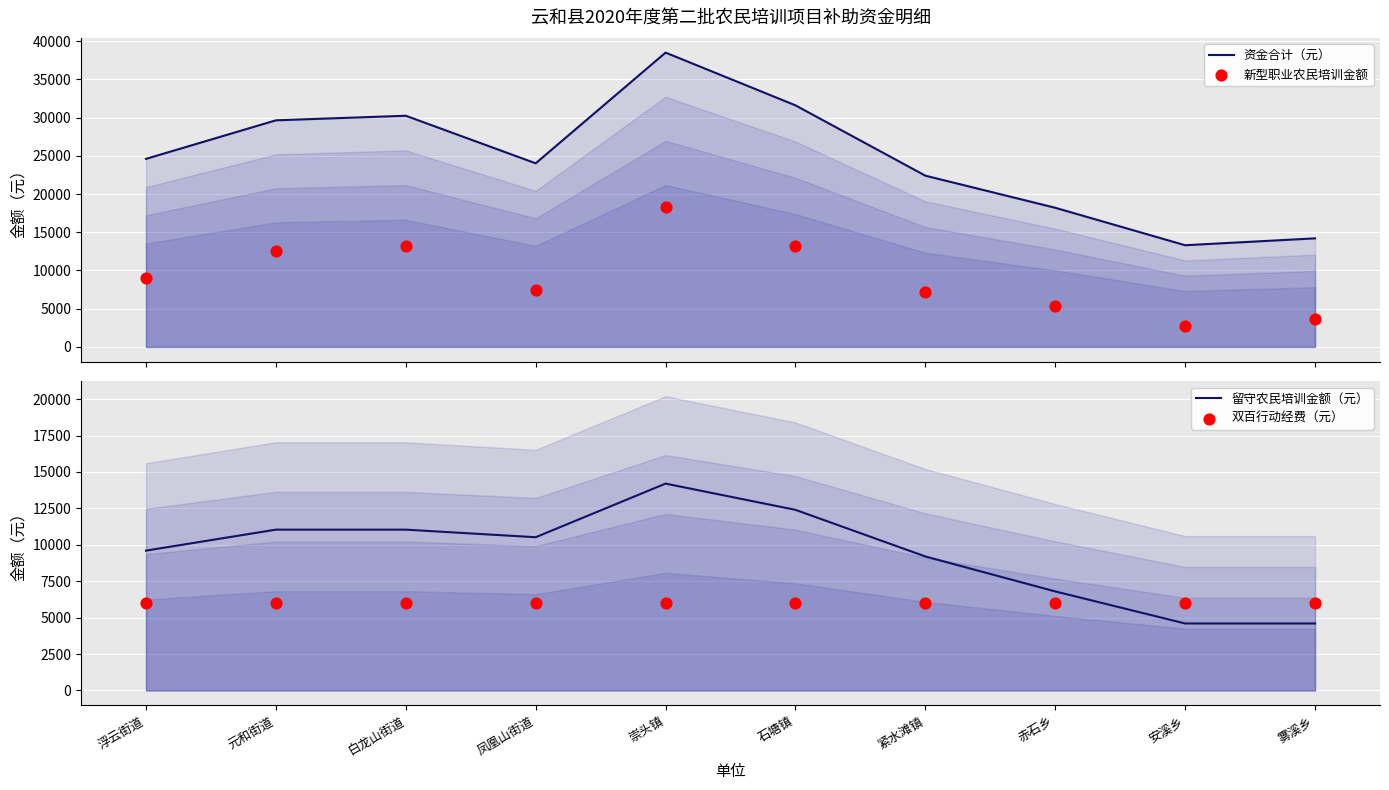

At which category is the sum across all series the highest?

崇头镇